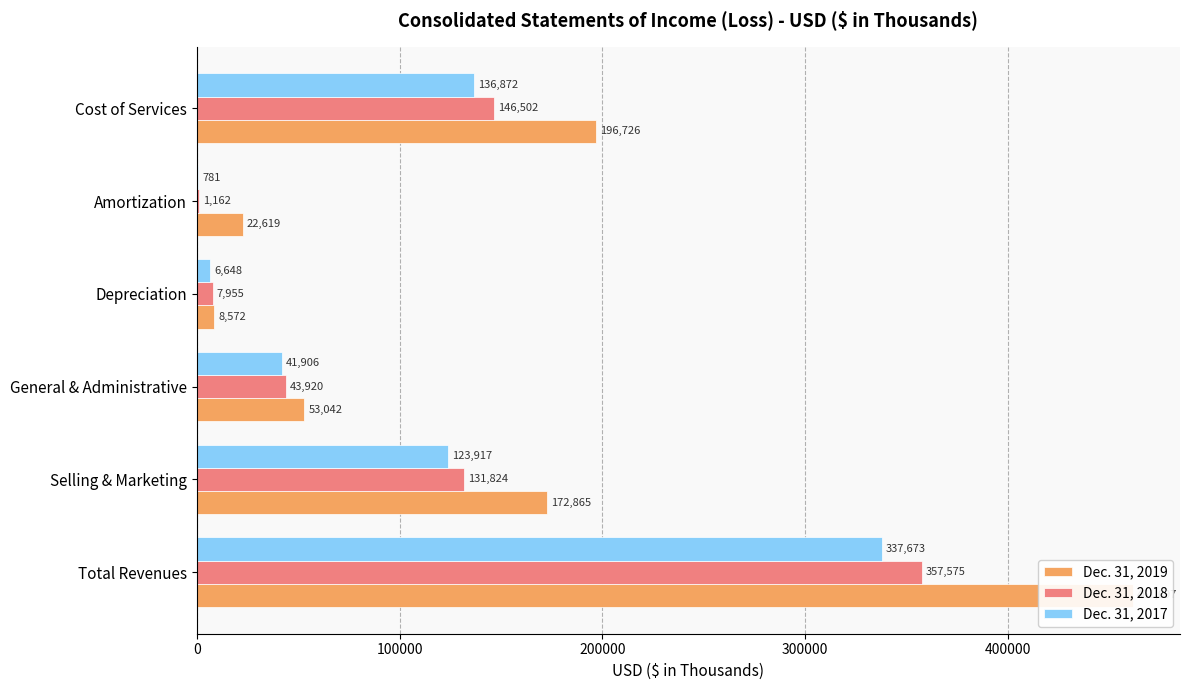

The Dec. 31, 2017 series shows 337673 at Total Revenues. True or false?

True